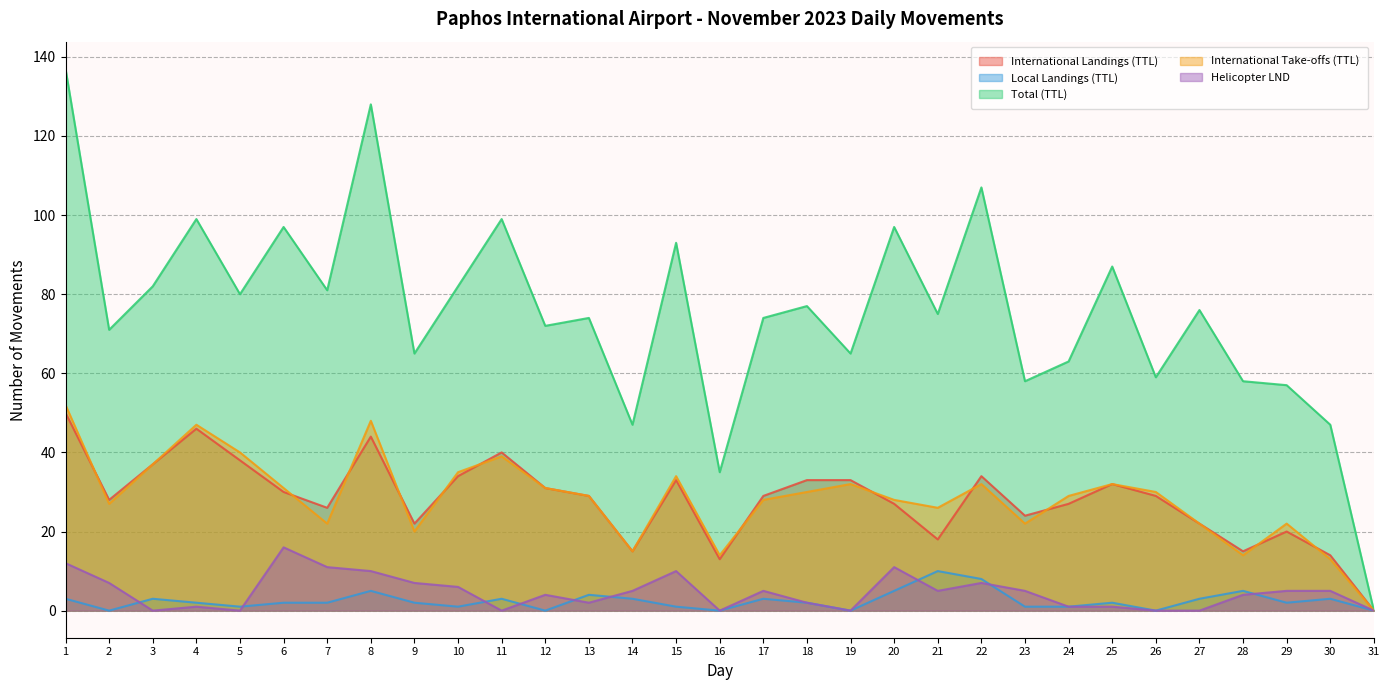

Where is Local Landings (TTL) nearest to the value 5?

8